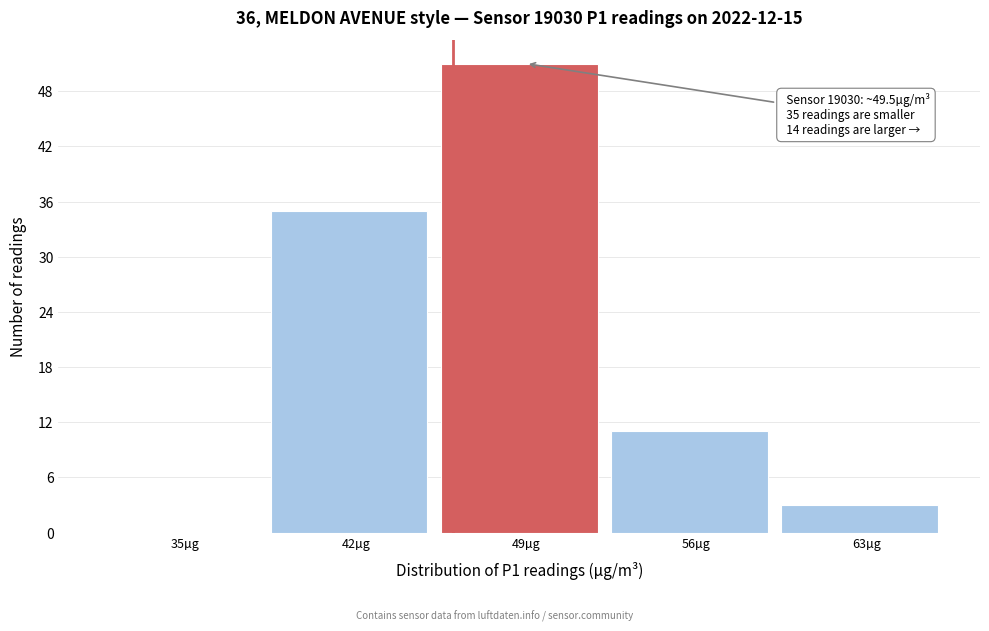

Reading left to right, extract all data points from this chart.

35µg=0	42µg=35	49µg=51	56µg=11	63µg=3